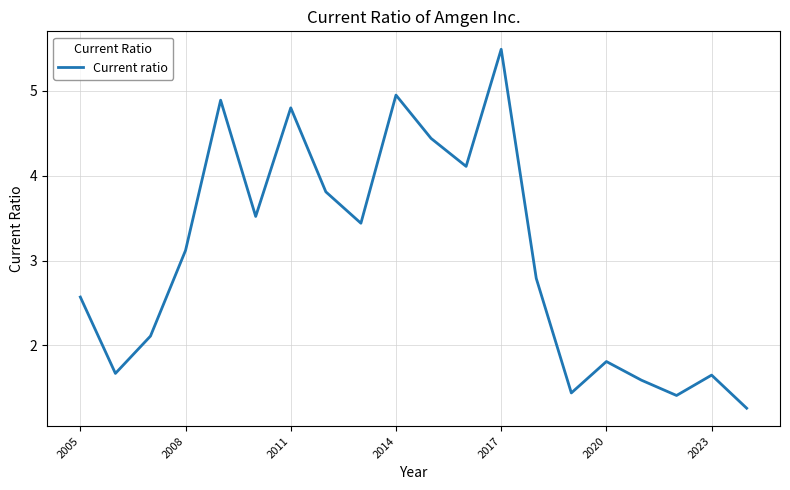

How many series are shown in this chart?

1